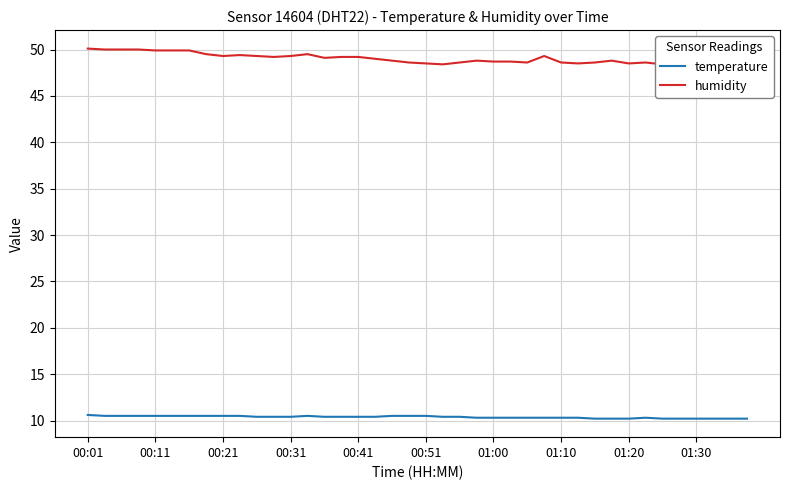

What is the minimum value for temperature?

10.2